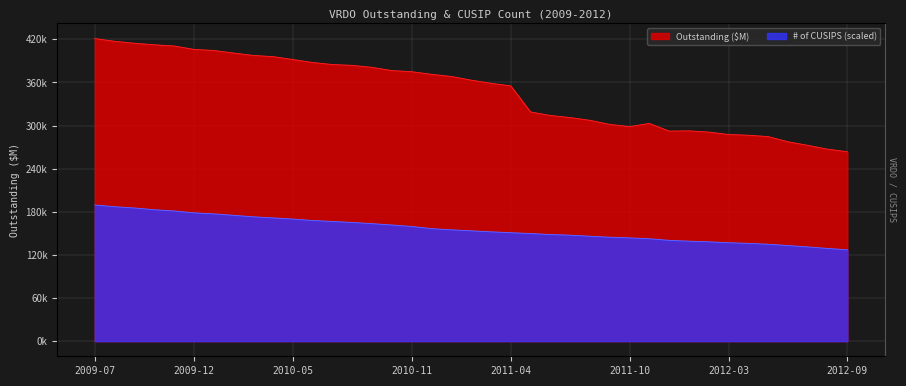

Which has a higher value, 2010-01 or 2011-08?

2010-01